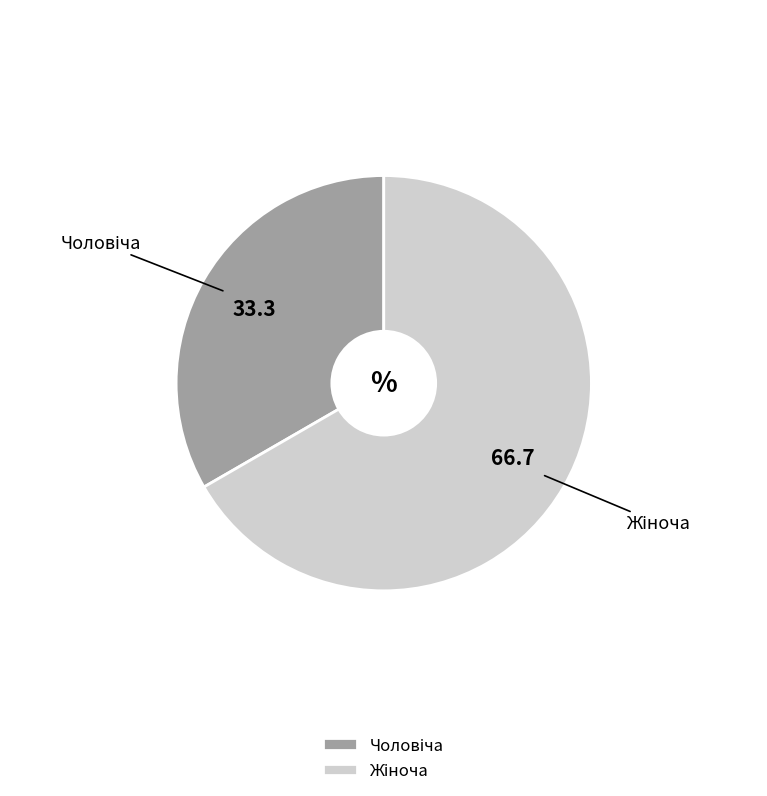

Is there a majority slice in this chart?

Yes